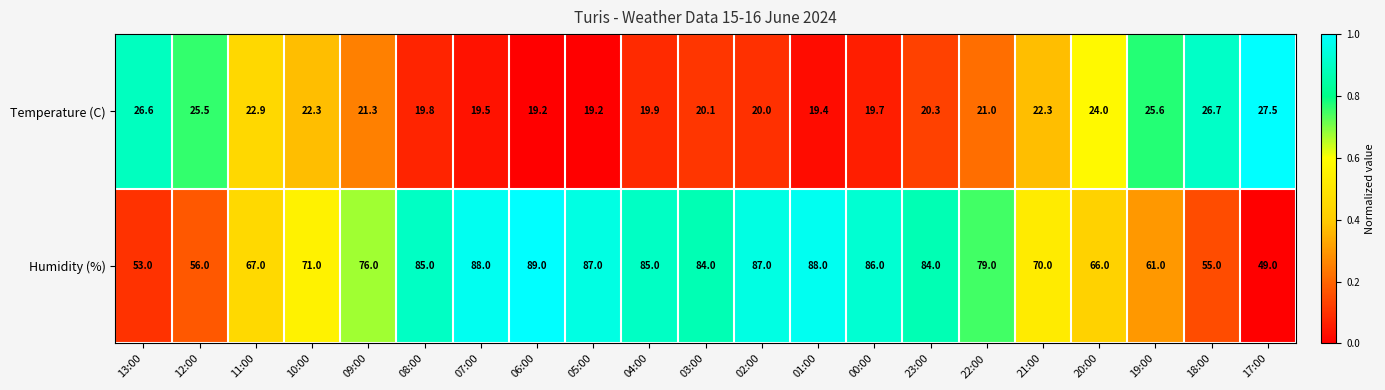

At 22:00, list the series in order from largest to smallest.

Humidity (%), Temperature (C)